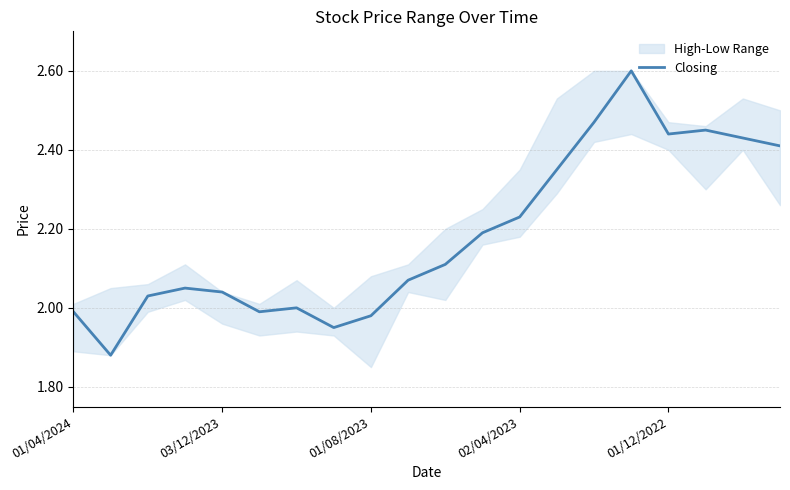

How many values are below 2?

5